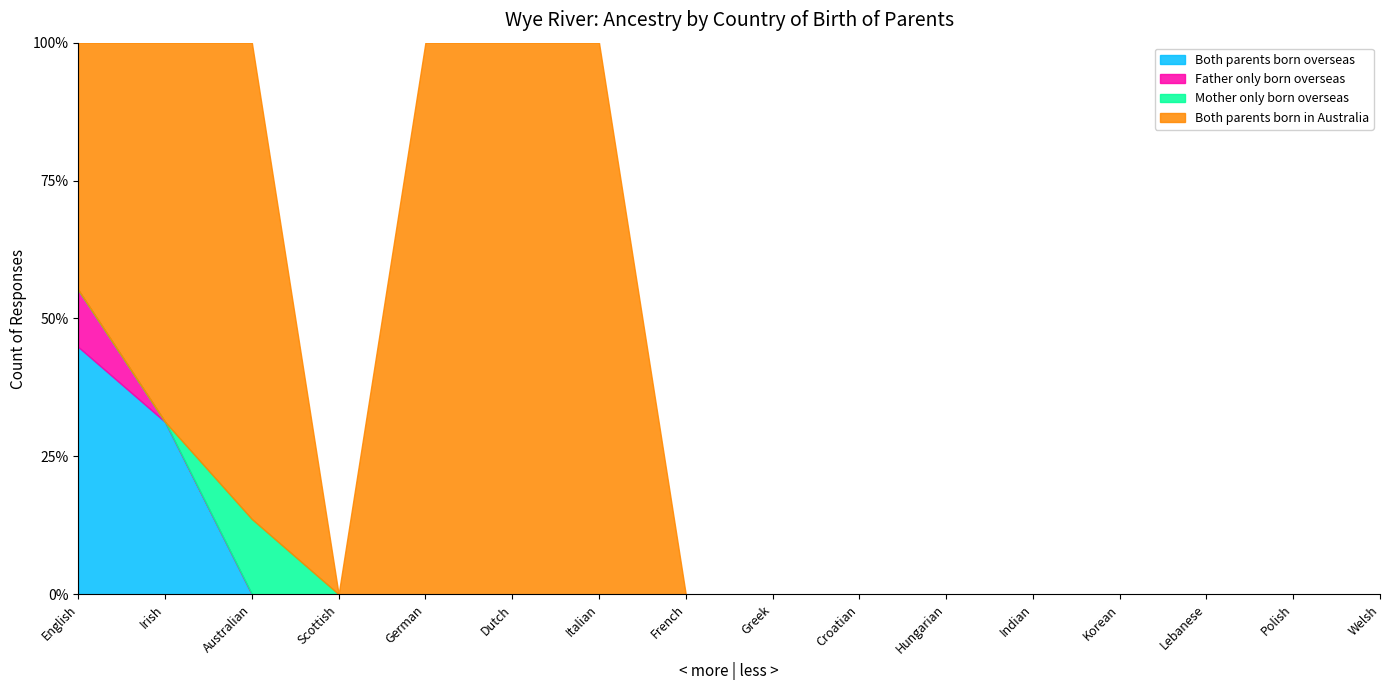

Which series changed the most between Croatian and Korean?

Both parents born overseas